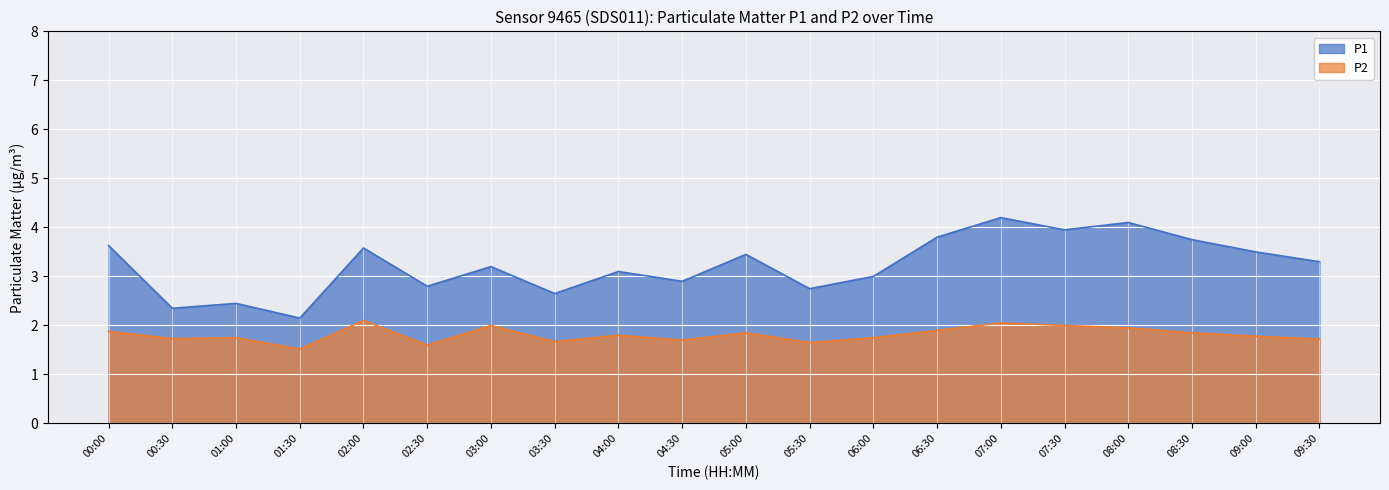

Rank the series by their average value, from highest to lowest.

P1, P2